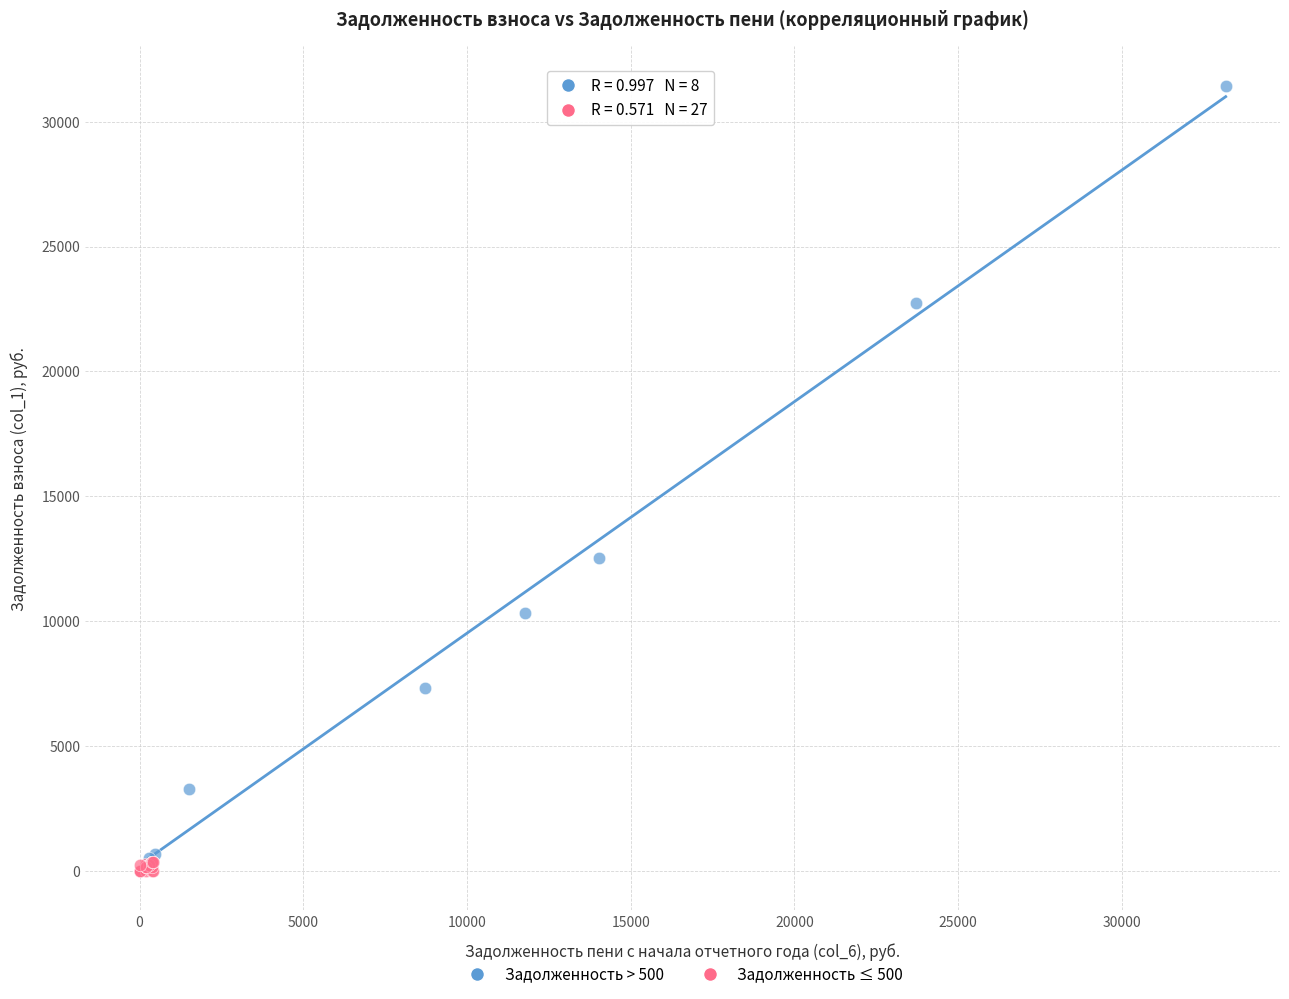

Which series has the widest spread of Y values?

Задолженность > 500